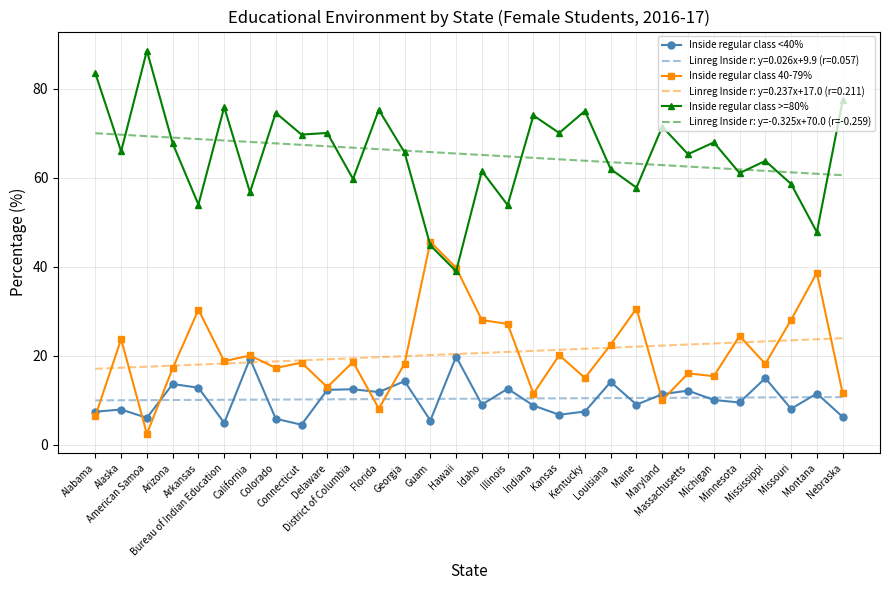

Is the value of Linreg Inside r: y=-0.325x+70.0 (r=-0.259) at Nebraska greater than the value of Inside regular class 40-79% at Guam?

Yes